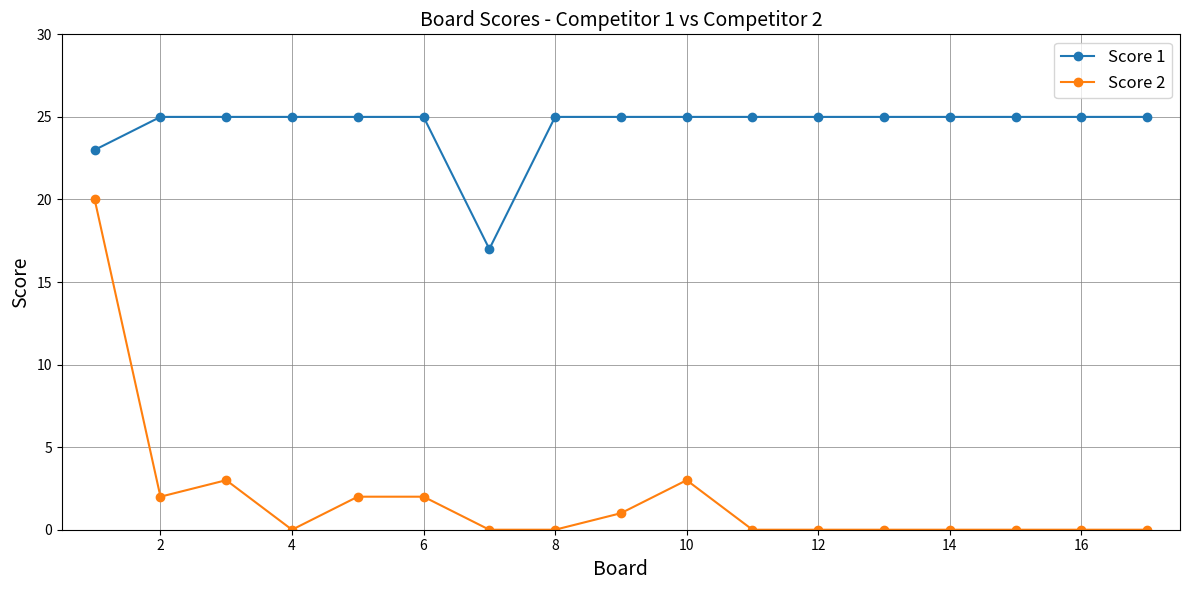

What is the maximum value shown in the chart?

25